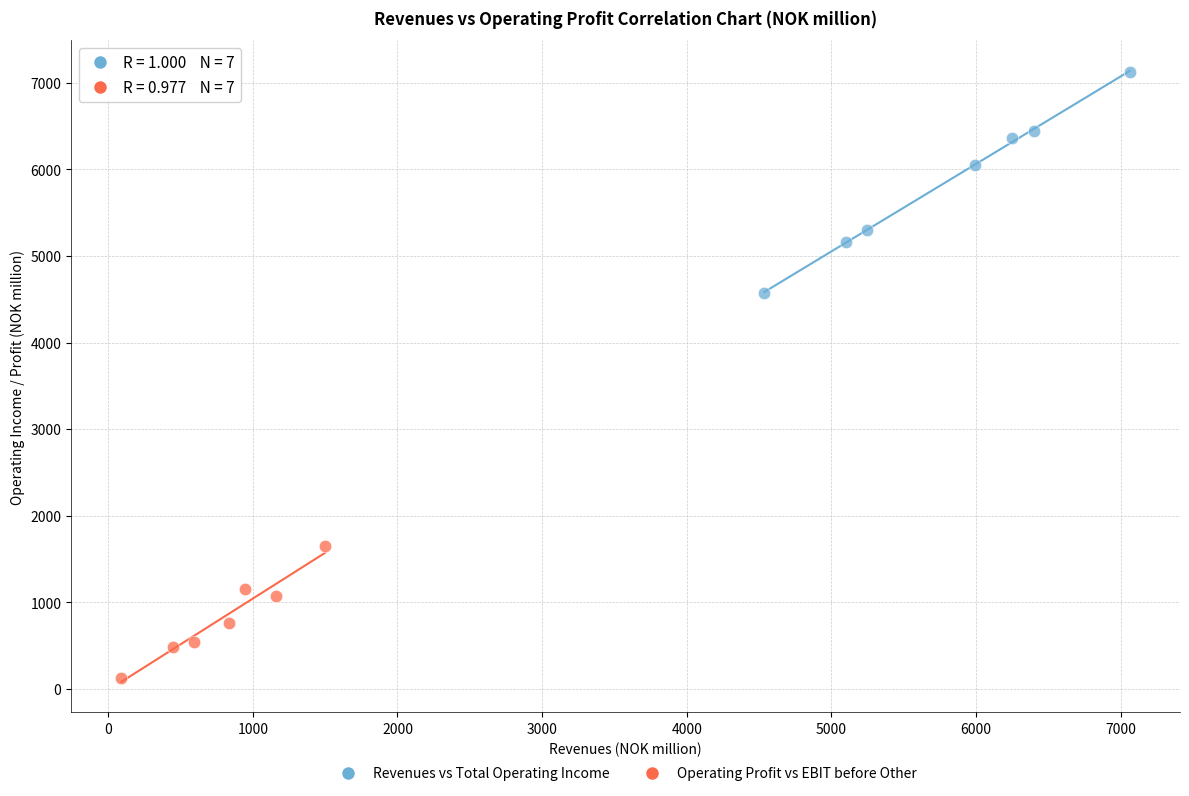

Which series contains the lowest Y value?

Operating Profit vs EBIT before Other